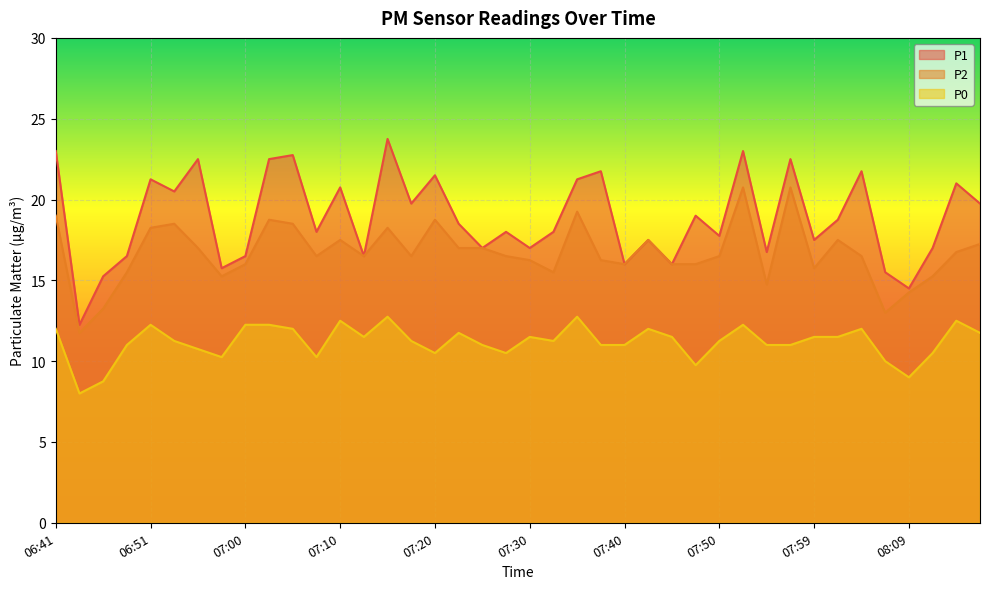

Does the chart display data point markers on the line(s)?

No